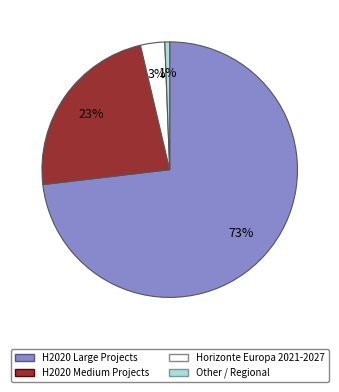

What is the largest slice in the pie chart?

H2020 Large Projects